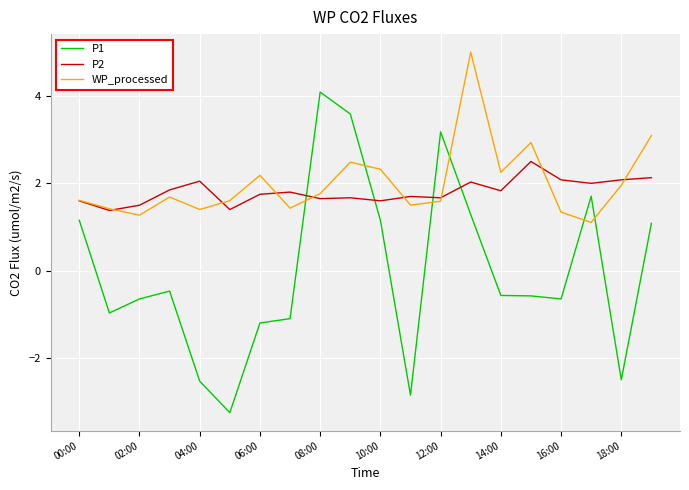

Which series ends up on top after the final intersection of WP_processed and P1?

WP_processed